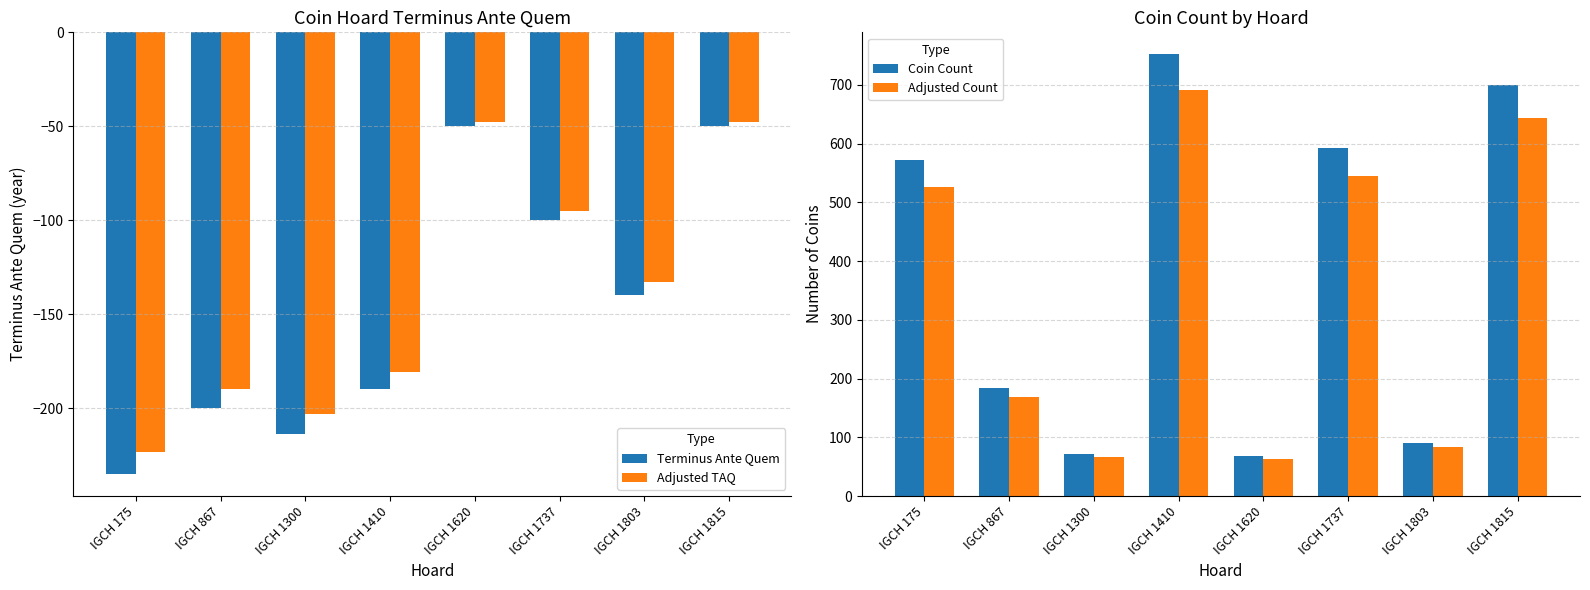

Which category has the lowest value in the Coin Count series?

IGCH 1620